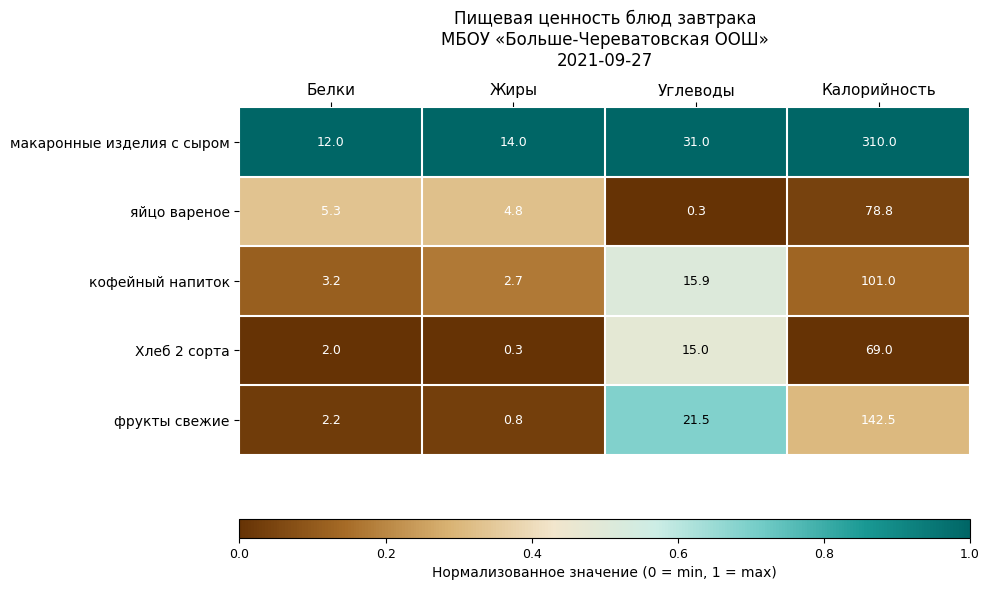

Between Белки and Калорийность, which series saw the biggest shift?

макаронные изделия с сыром